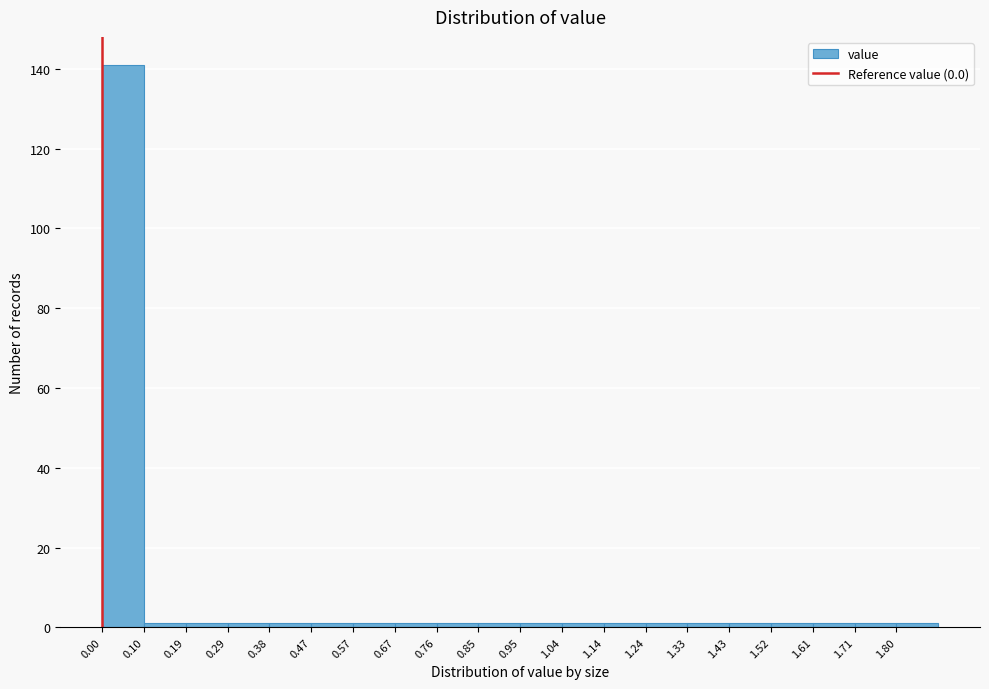

What is the height of the bar covering 0.000 to 0.095 on the x-axis? Neither the bar edges nor the heights are printed on the chart, so give them approximately, as read against the axes.

142